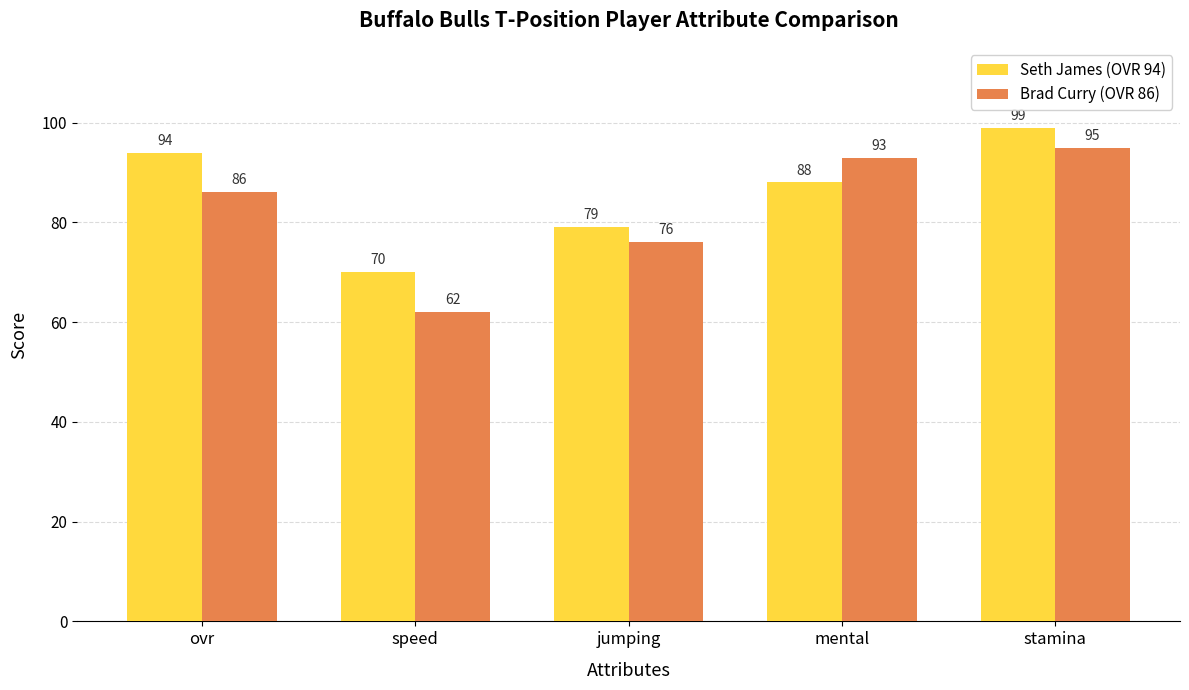

What is the difference between the highest and lowest values at ovr?

8